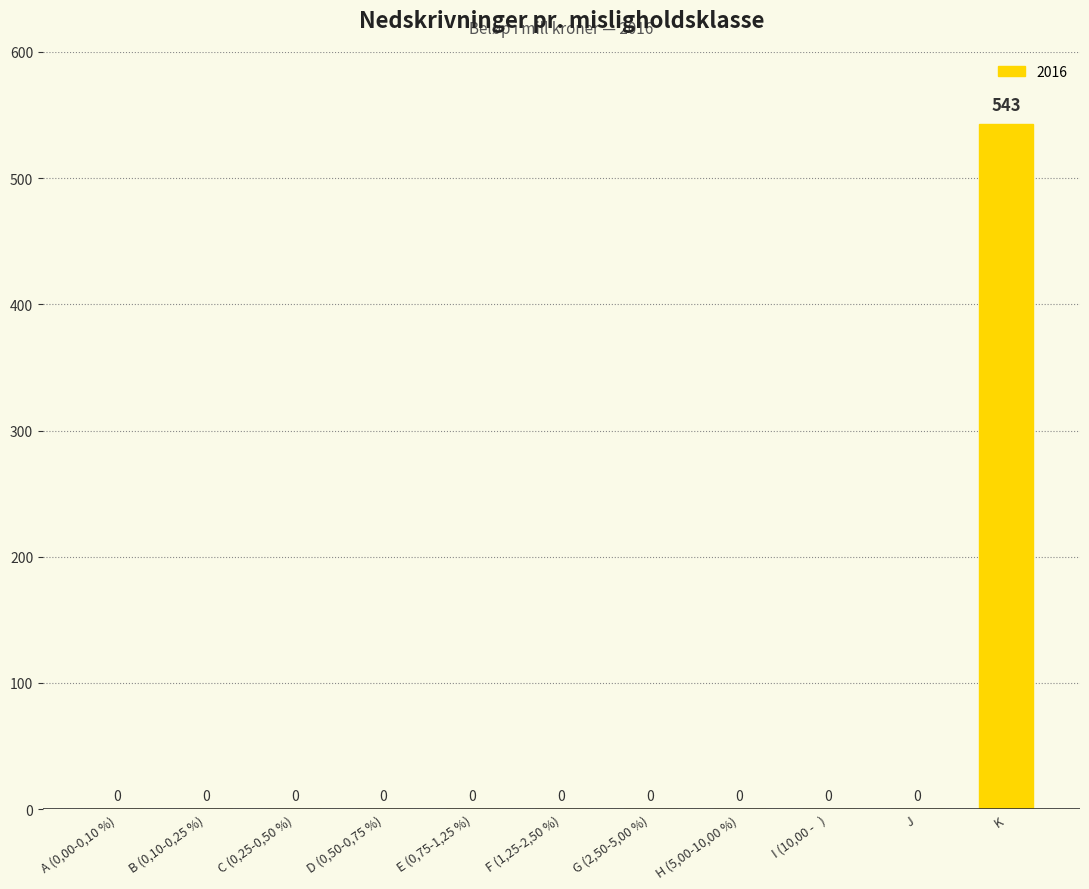

Which category has the highest value across all series?

K